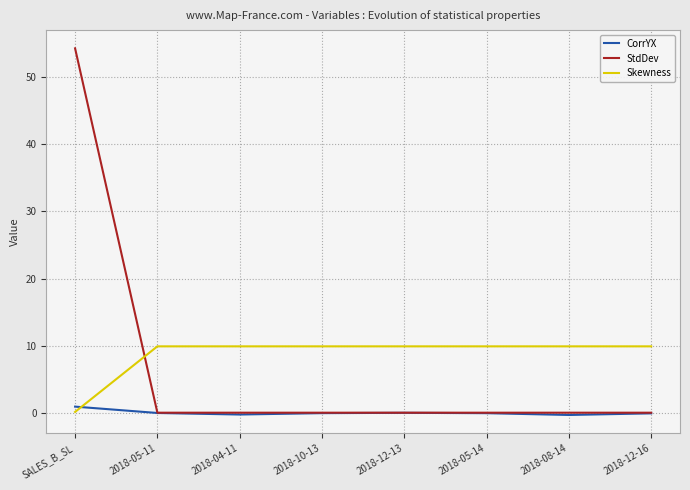

List the series in order of their overall mean, lowest first.

CorrYX, StdDev, Skewness